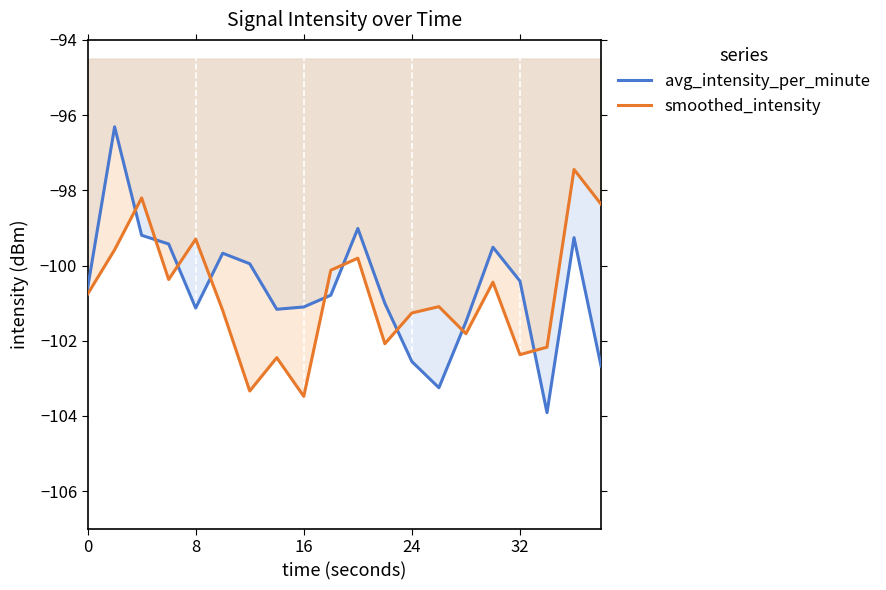

Is this an area chart (filled region under the line)?

No